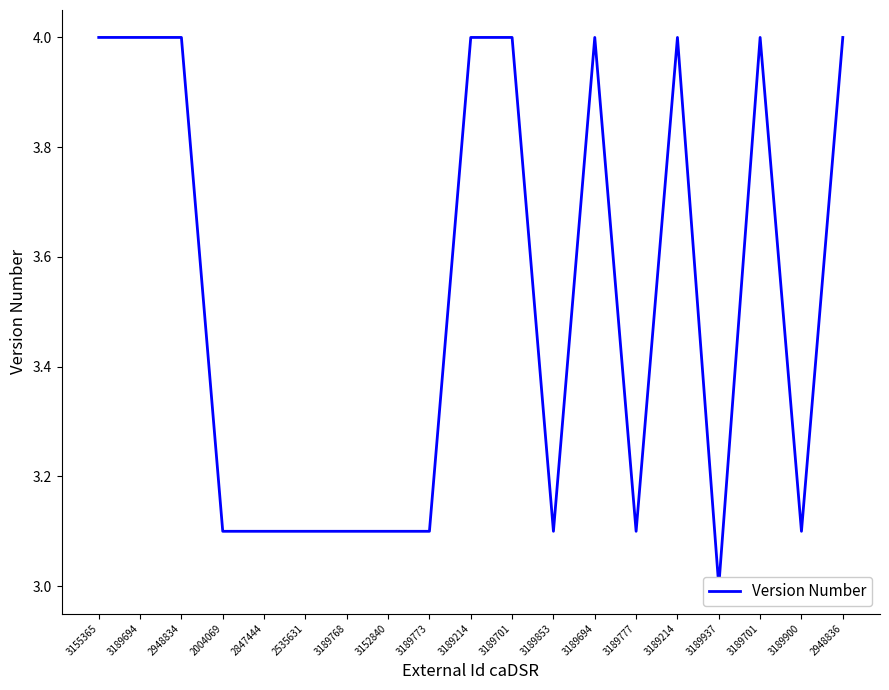

Read the value at 3189694.

4.0